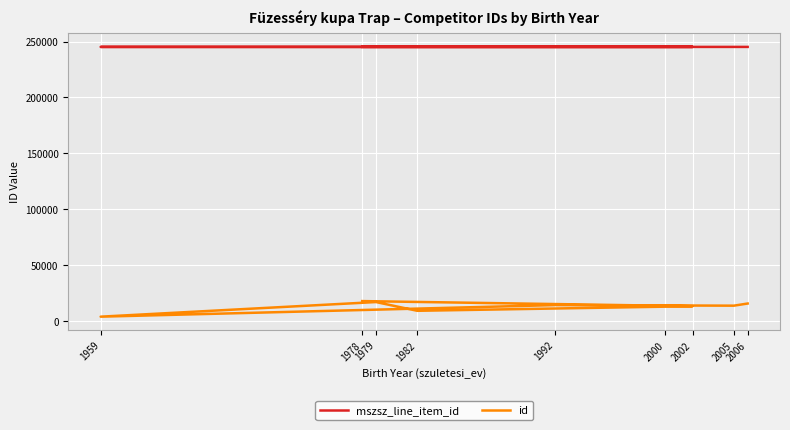

Where is the first local minimum for id?

1982